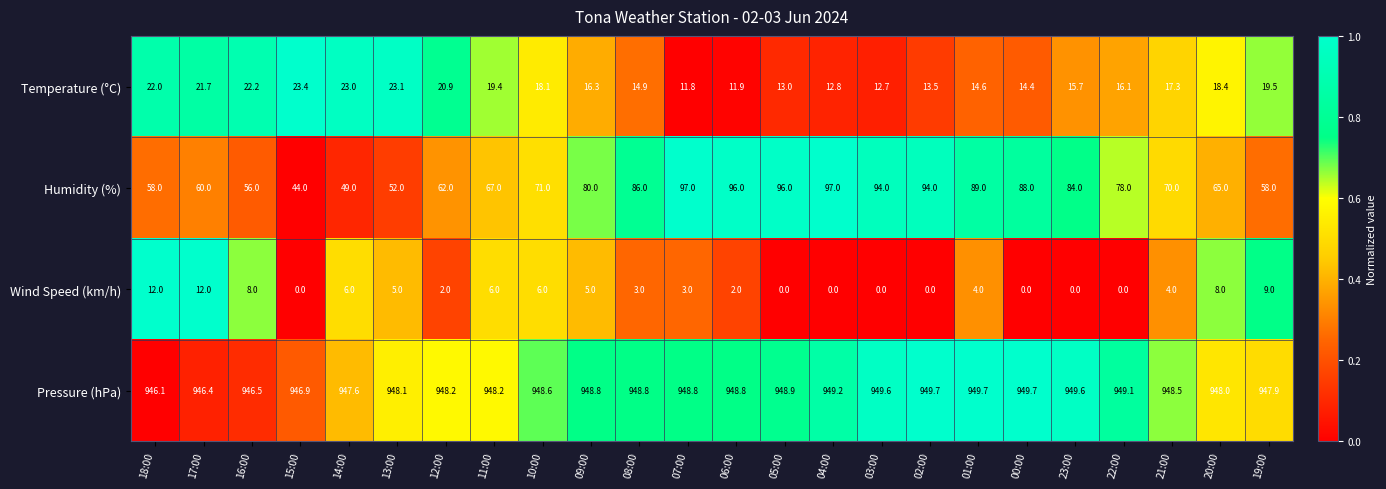

Which series has the largest total across all categories?

Pressure (hPa)